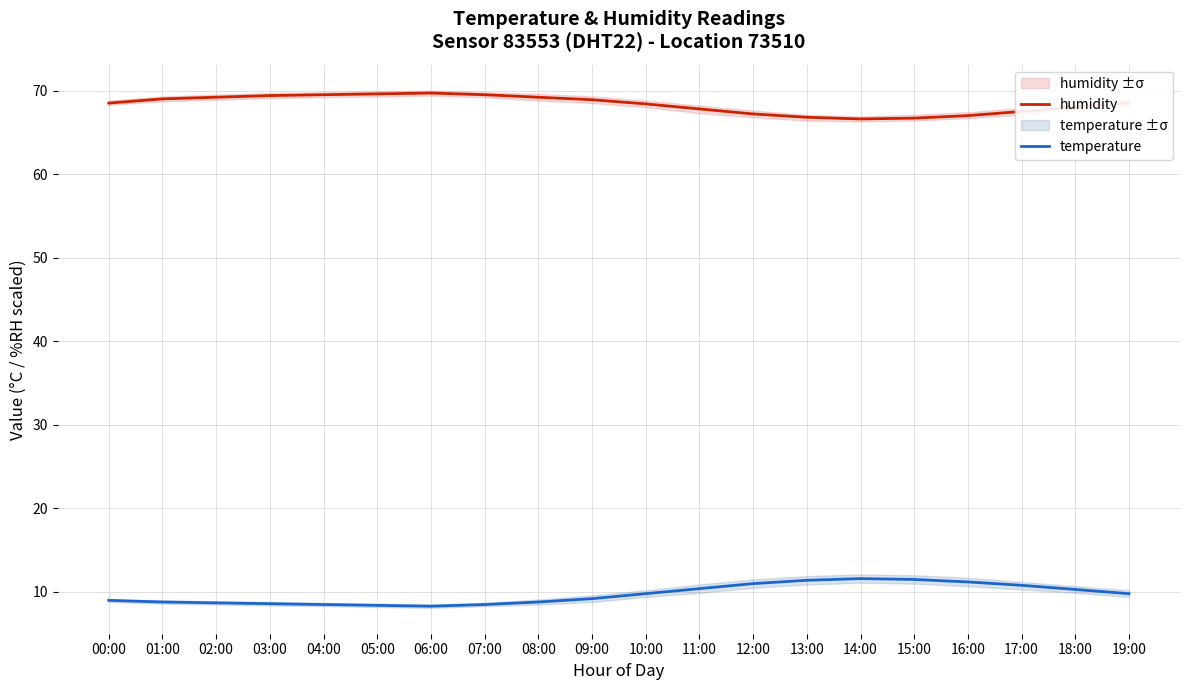

How many values in the humidity series are below 68?

7